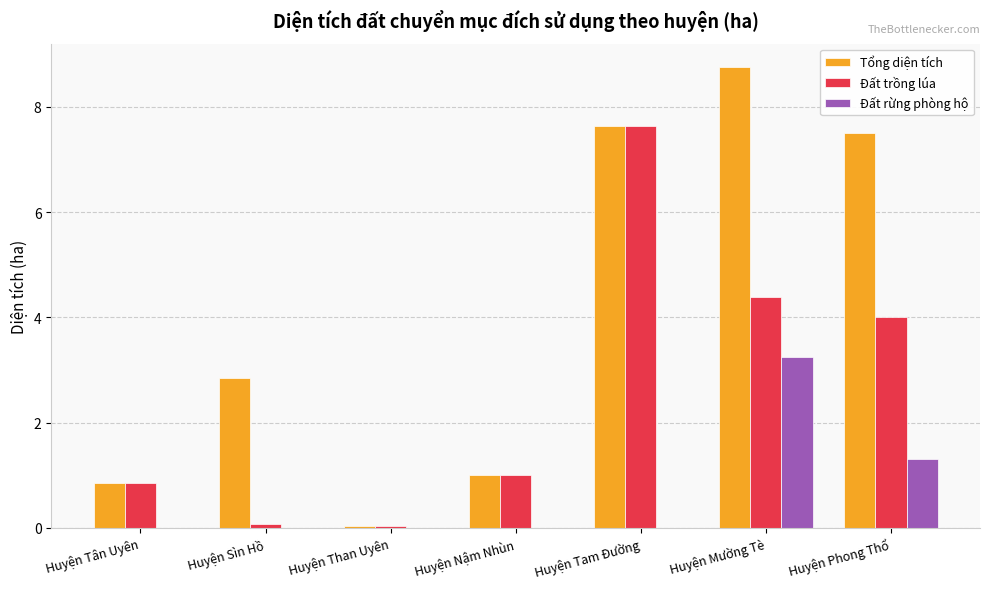

Does the chart contain stacked bars?

No